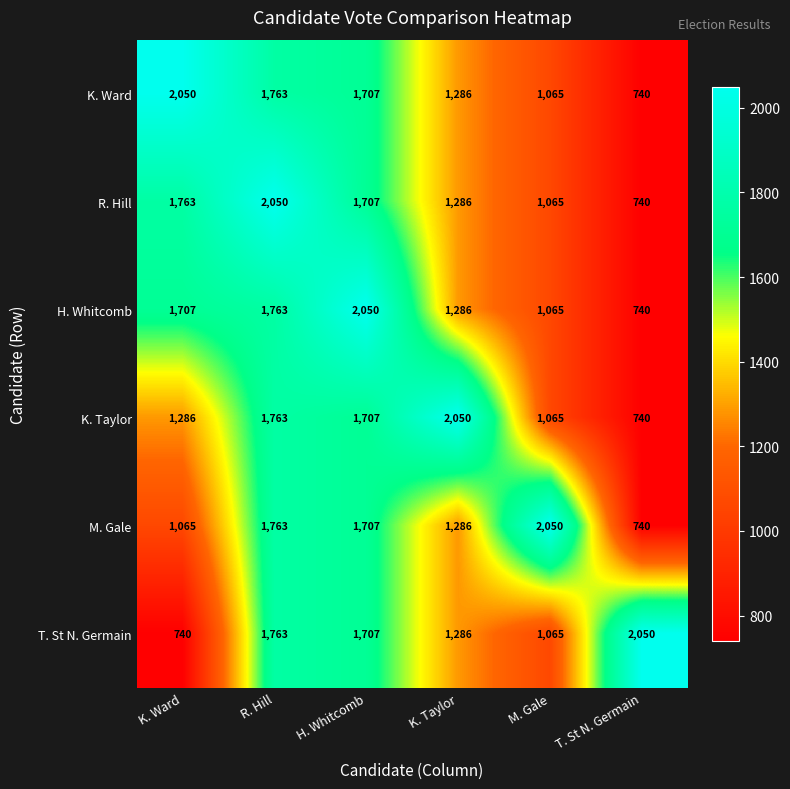

What is the minimum value shown in the chart?

740